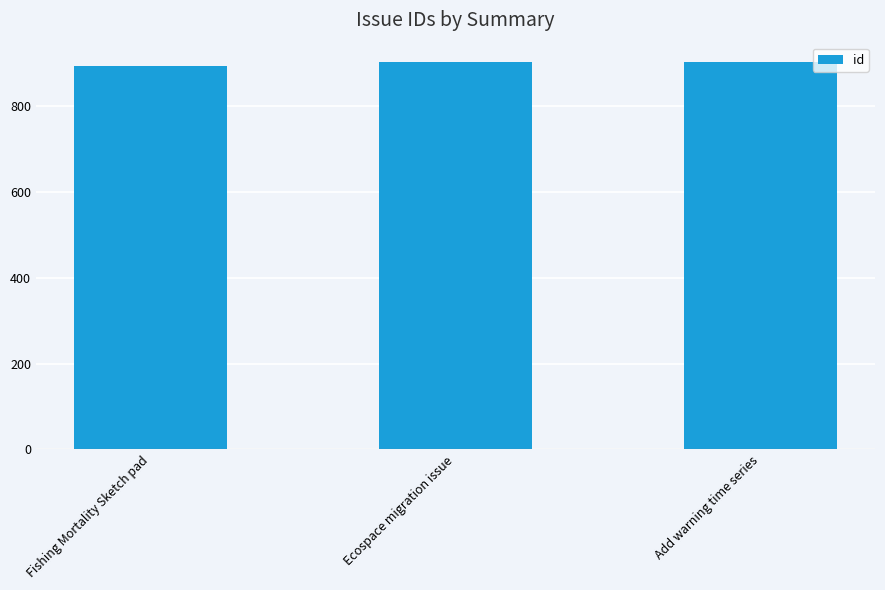

What is the difference between the maximum and minimum values?

9